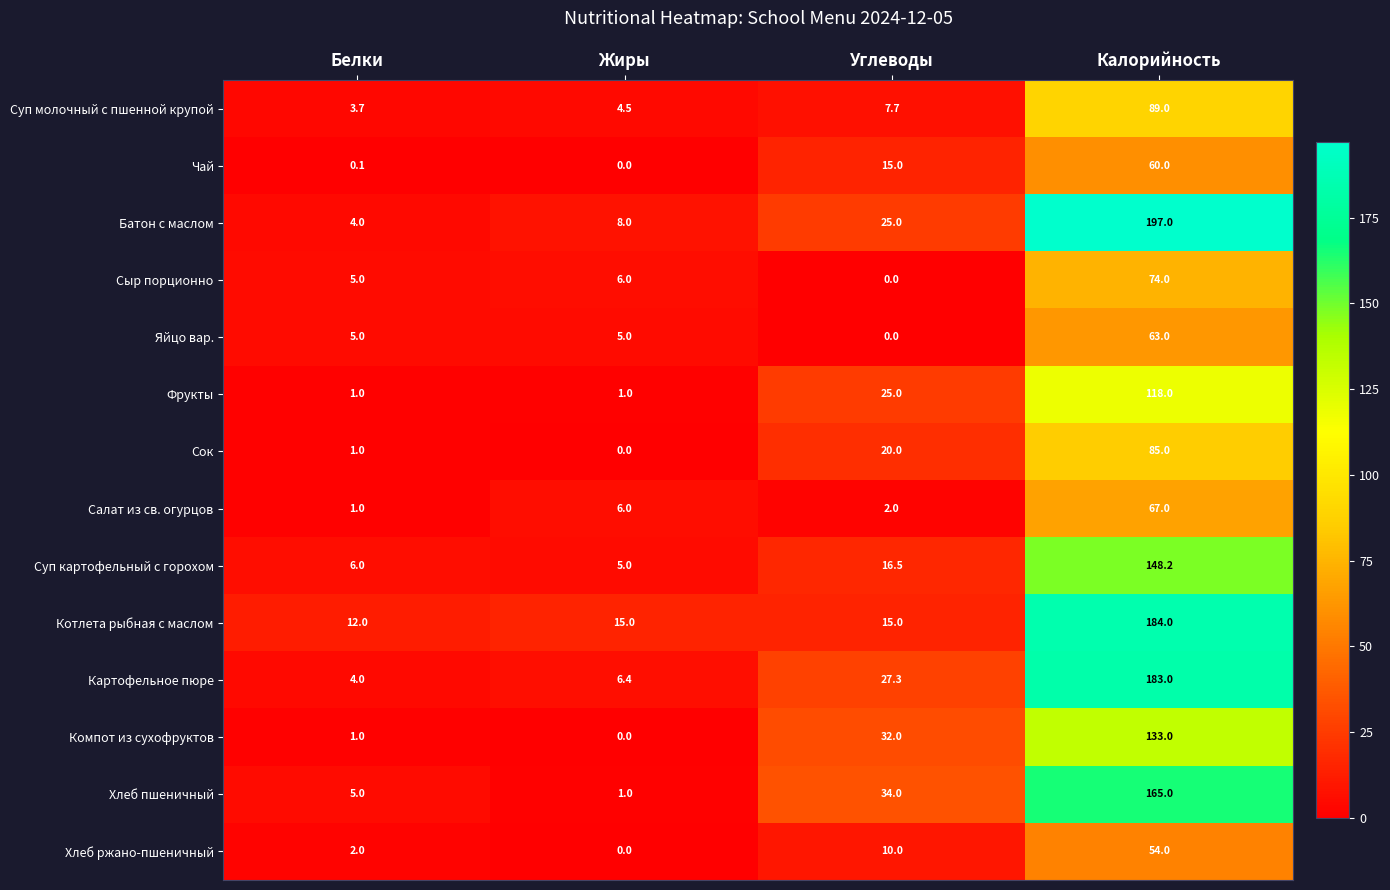

What is the total value across all series at Жиры?

57.9